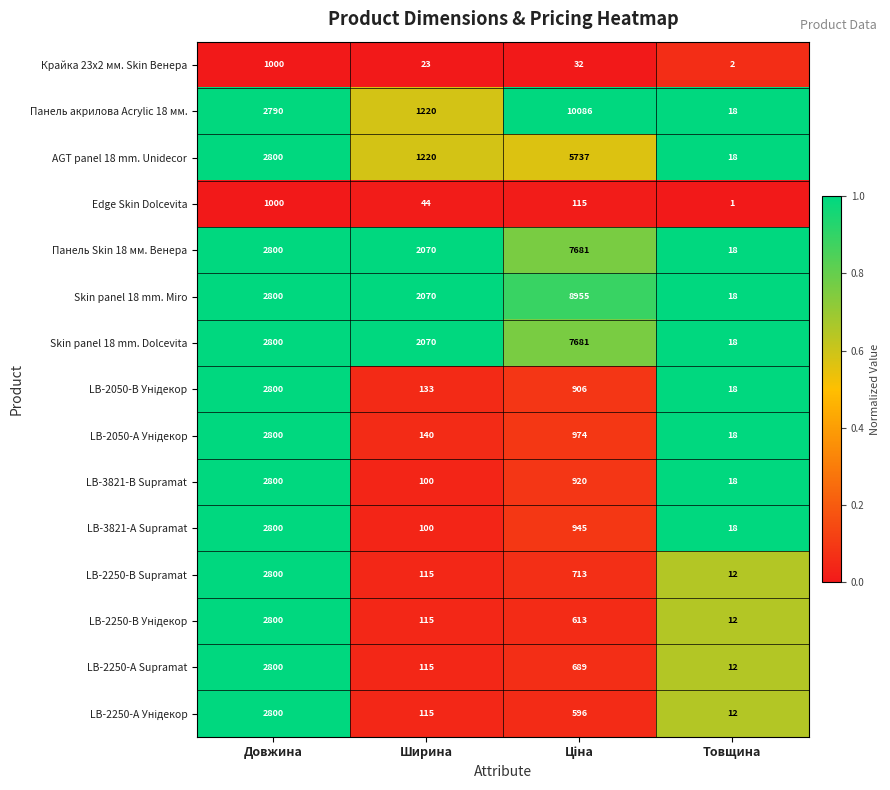

What is the average value of the Skin panel 18 mm. Miro series?

3461